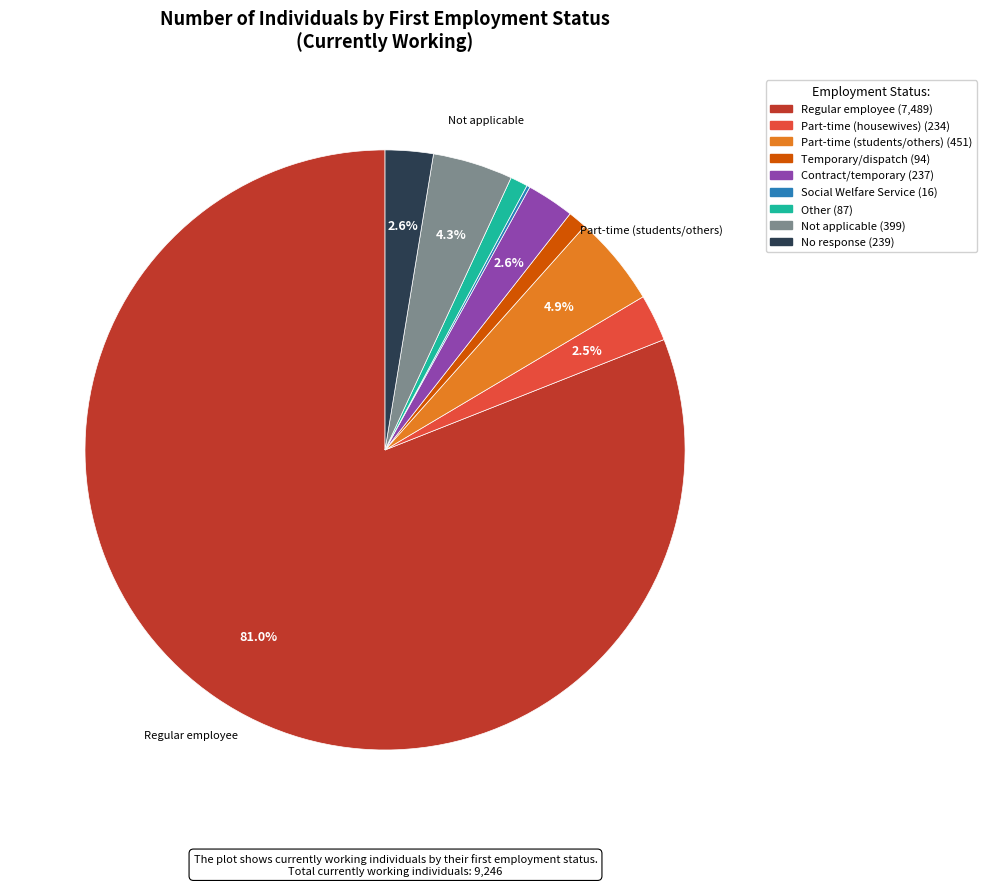

Is there a majority slice in this chart?

Yes